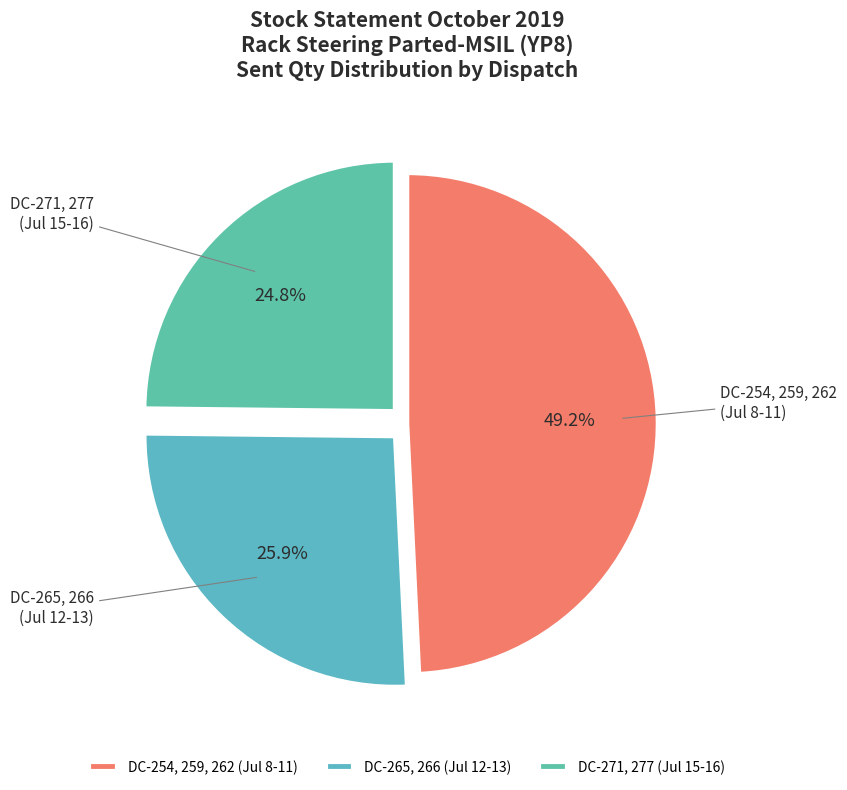

Combined, do DC-265, 266 (Jul 12-13) and DC-254, 259, 262 (Jul 8-11) account for over 50%?

Yes